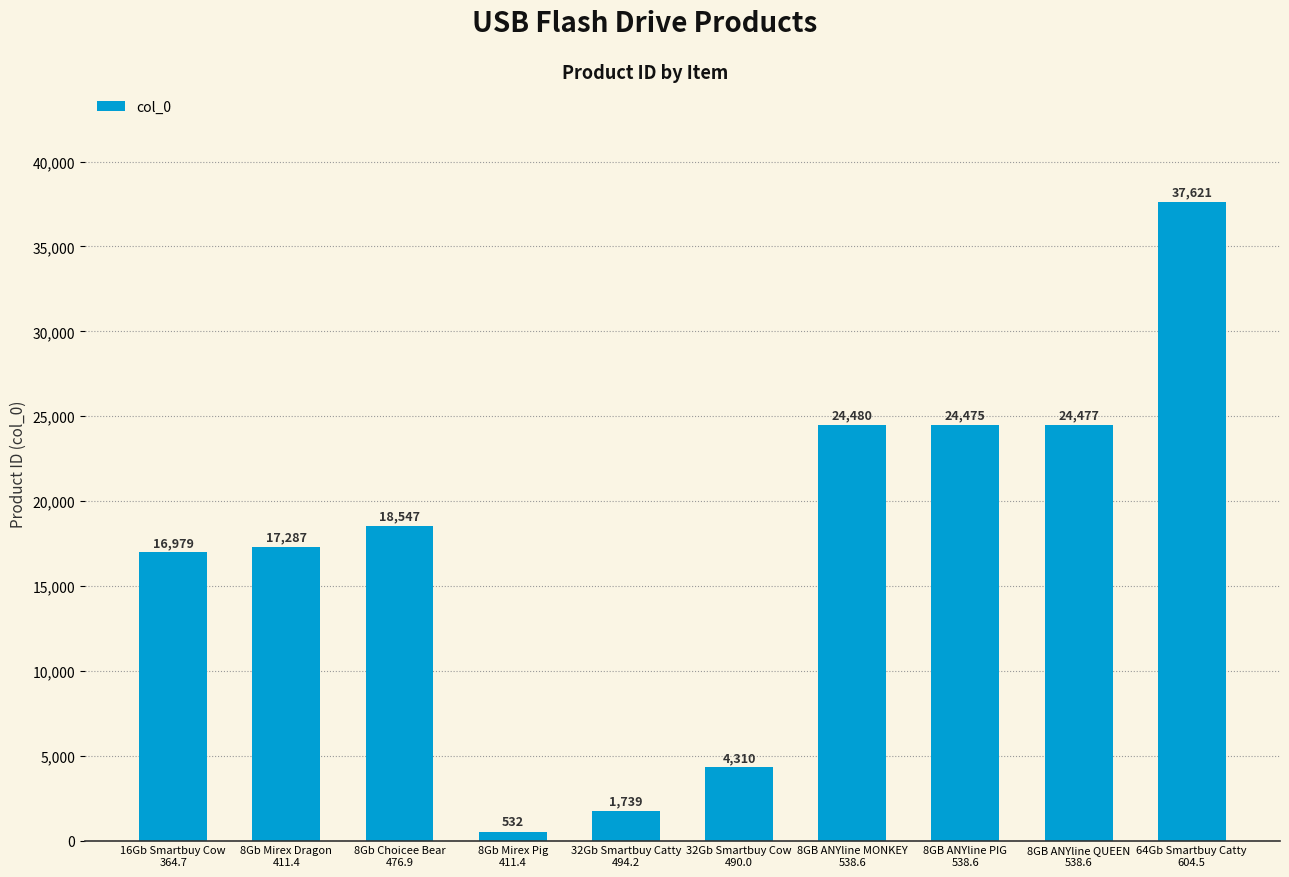

Are the bars horizontal?

No